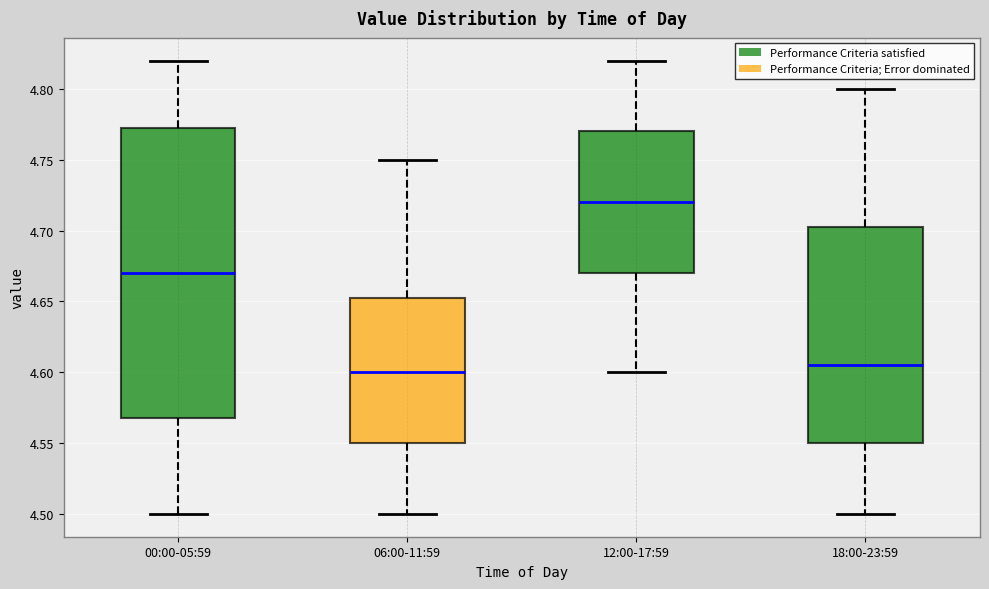

Which box is the tallest, from its lower edge to its upper edge?

00:00-05:59